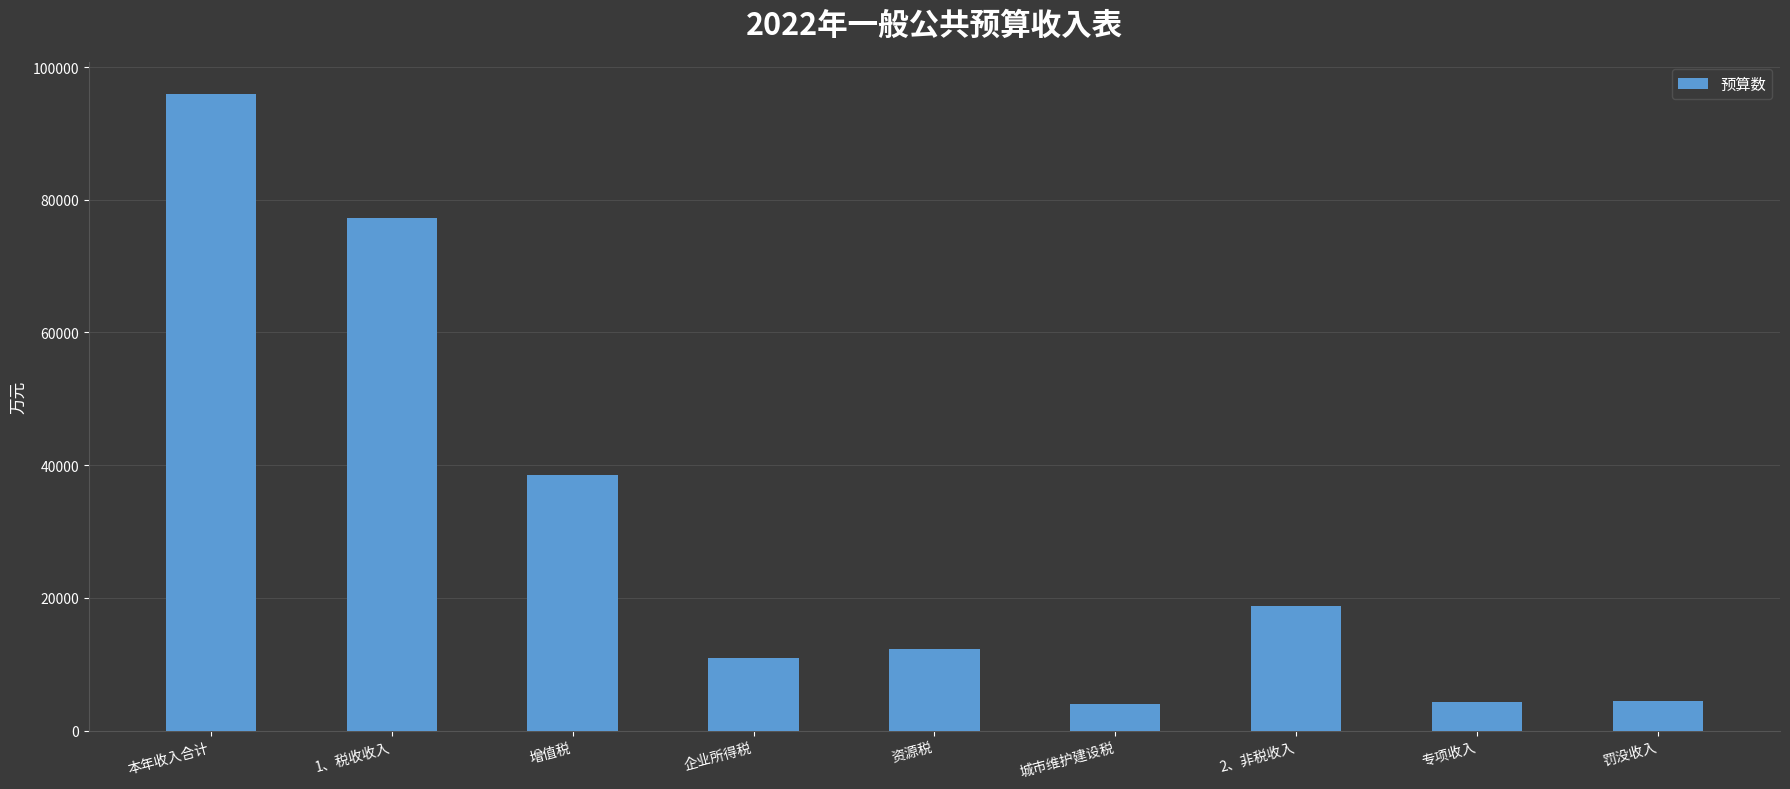

Approximately how many times larger is the value at 本年收入合计 compared to 增值税?

2.5